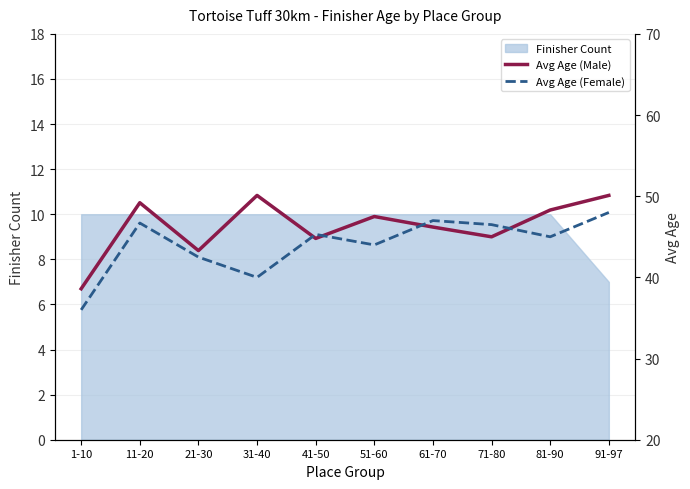

True or false: Avg Age (Male) has a value of 61.9 at 61-70.

False